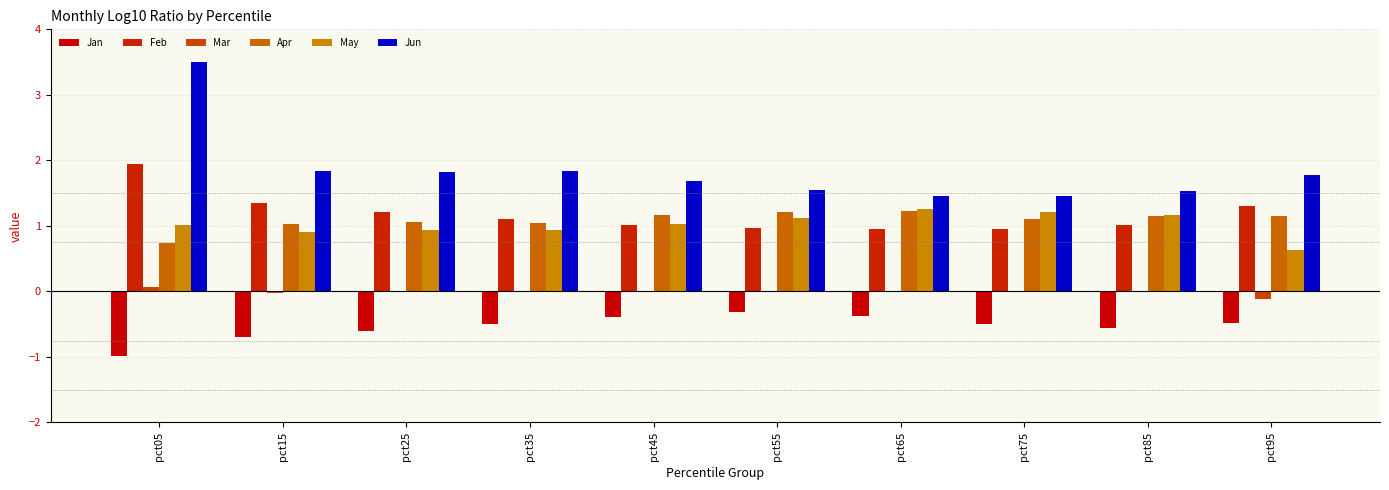

How many distinct data groups are displayed?

6